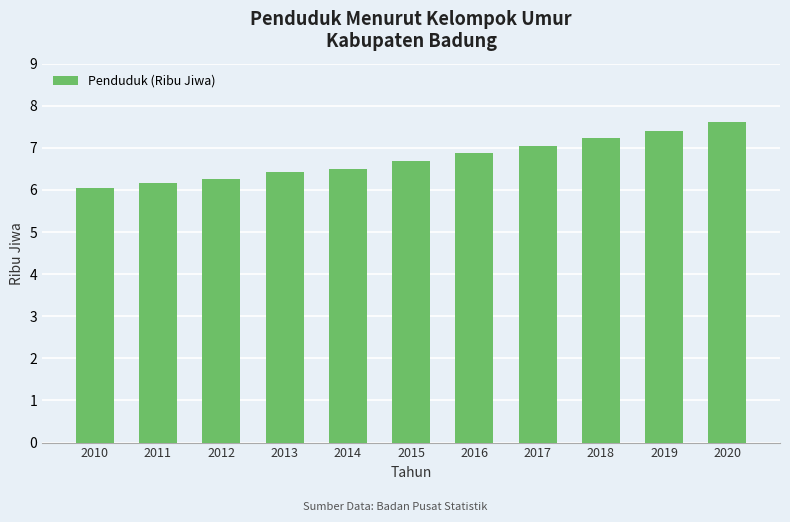

How many series are shown in this chart?

1